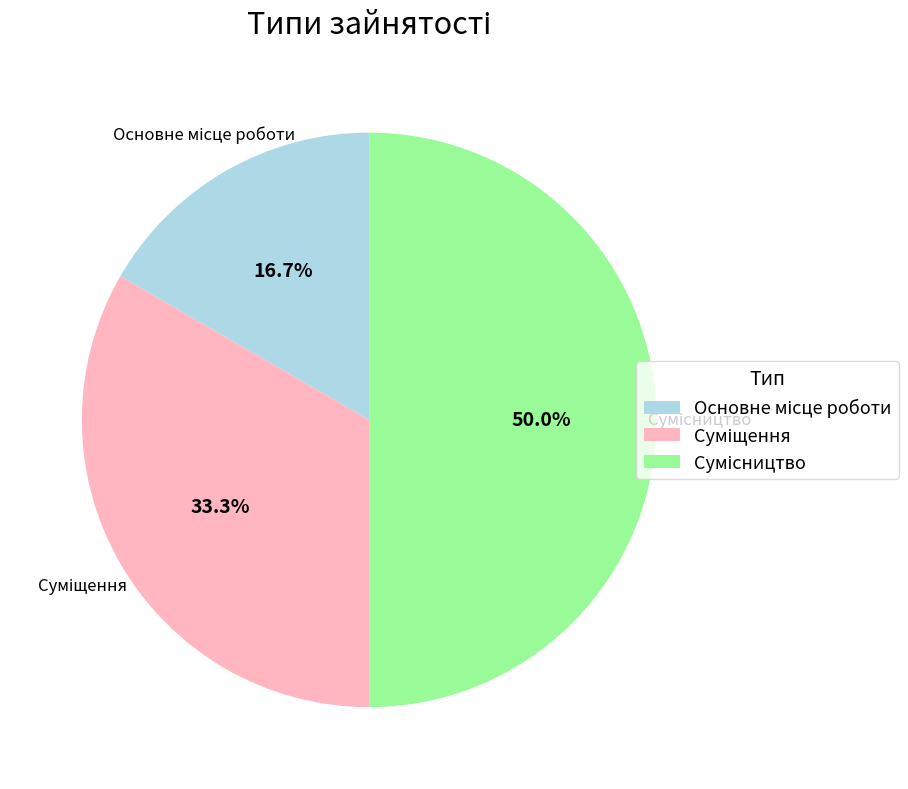

To the nearest percent, what is the average slice percentage?

33%